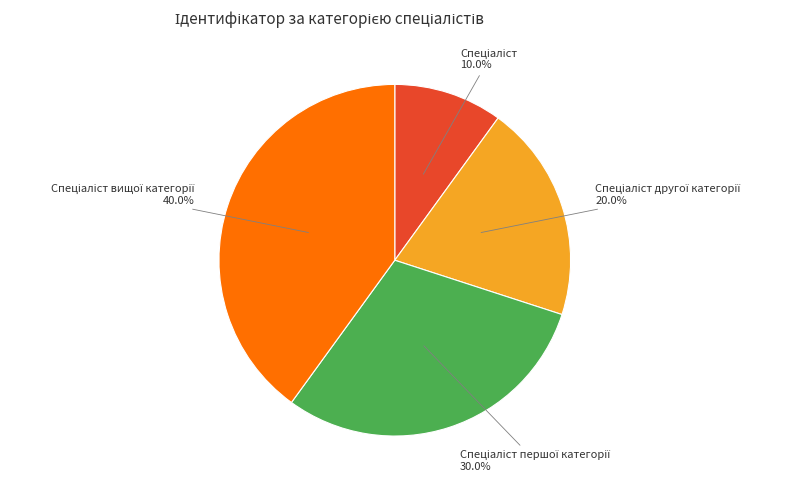

Is there any slice that represents more than half of the pie?

No